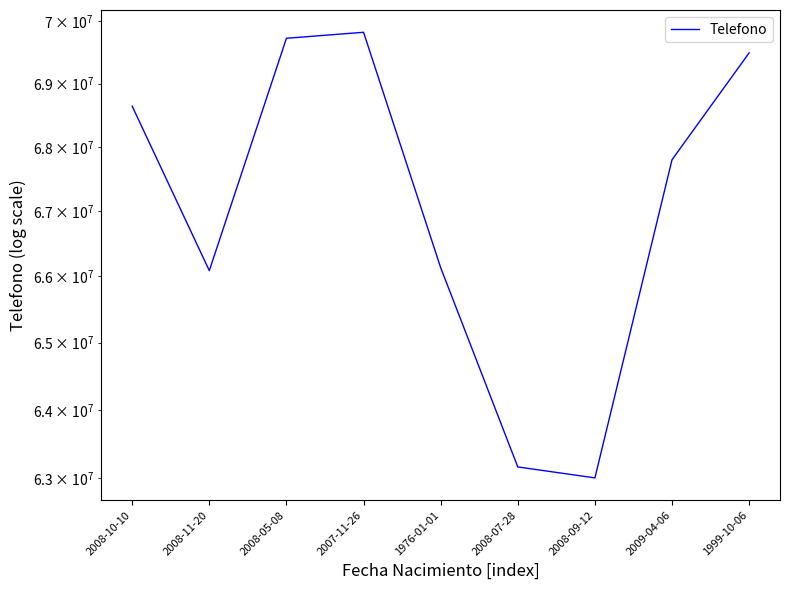

What is the change in value from 2008-07-28 to 2008-09-12?

-159307